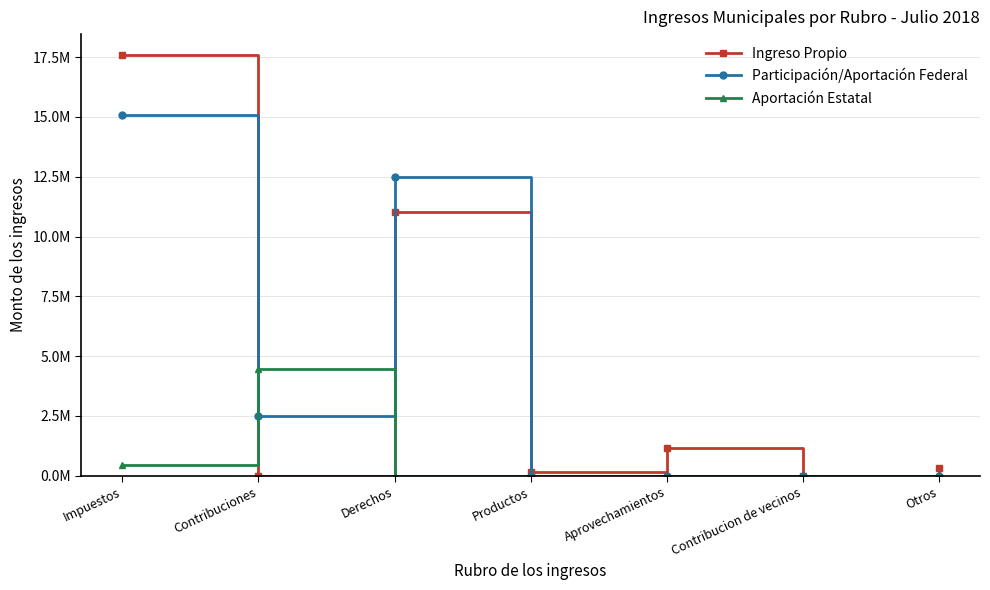

What are all the series names shown in the legend?

Ingreso Propio, Participación/Aportación Federal, Aportación Estatal